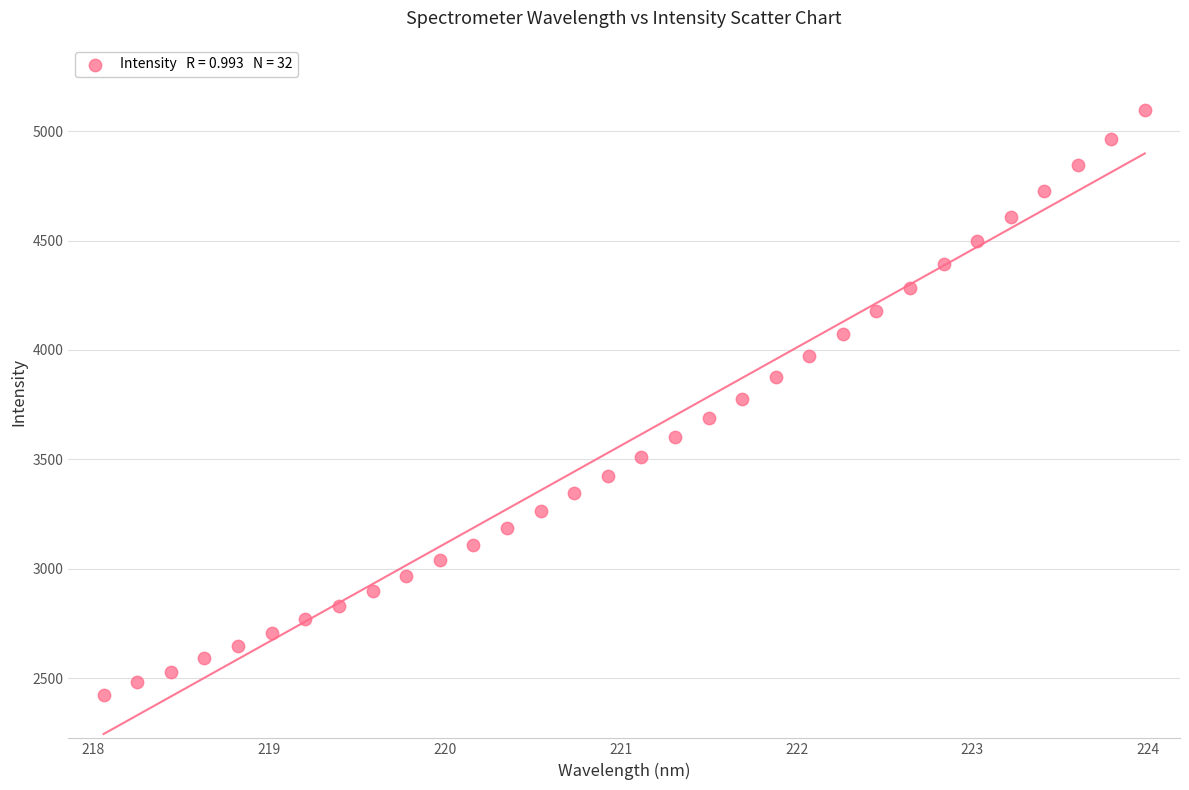

What is the range of X values (max minus min)?

5.9